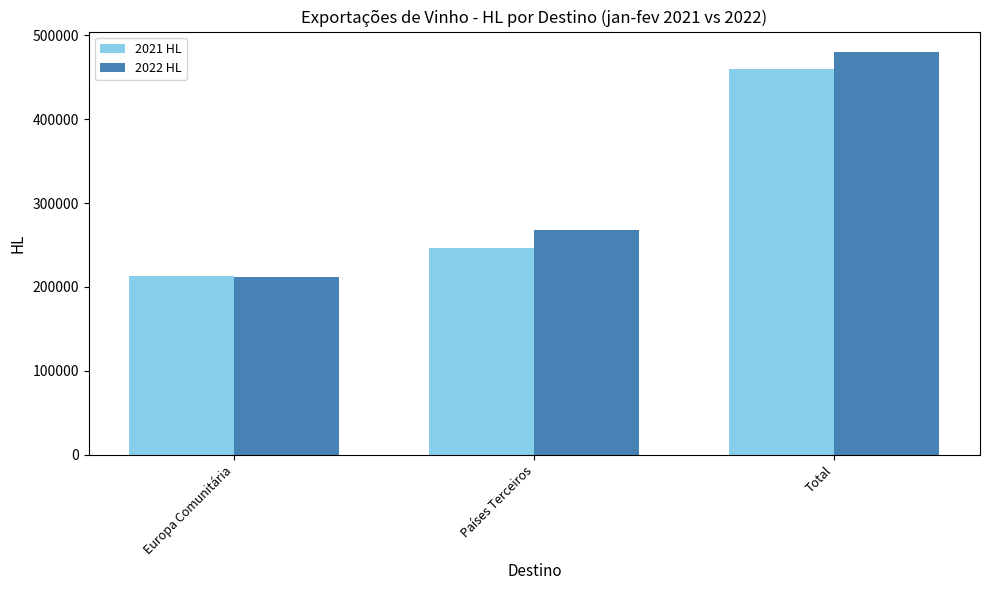

What is the approximate value of 2021 HL at Europa Comunitária?

213133.0